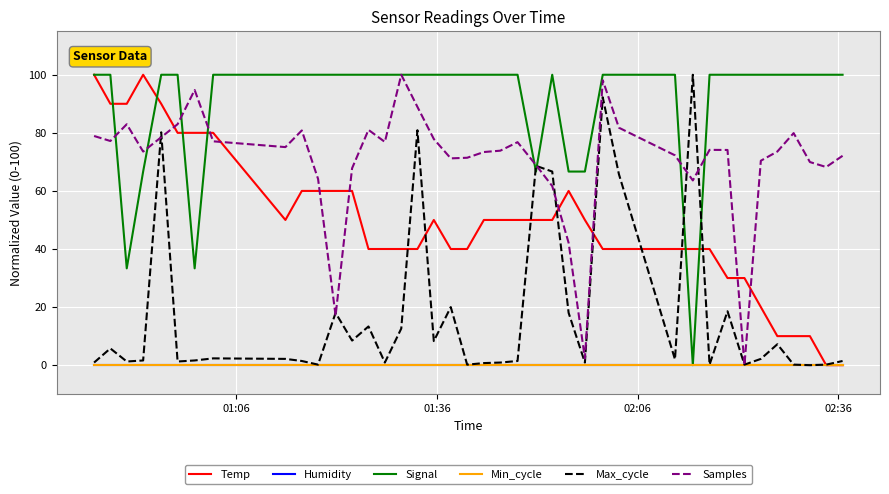

Is this an area chart (filled region under the line)?

No